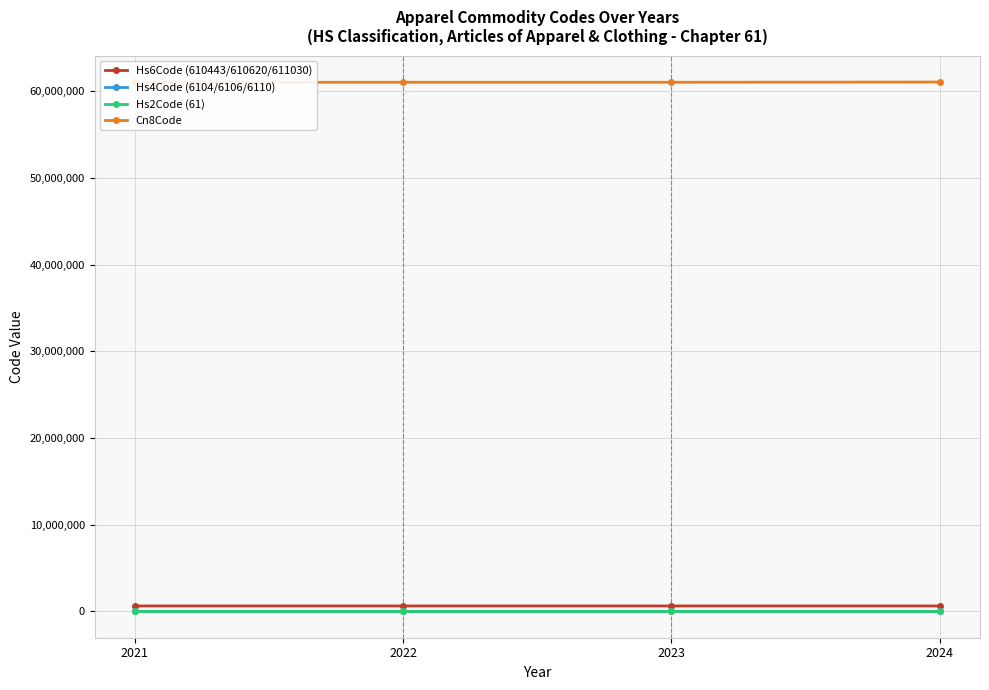

Which series has the largest total across all categories?

Cn8Code